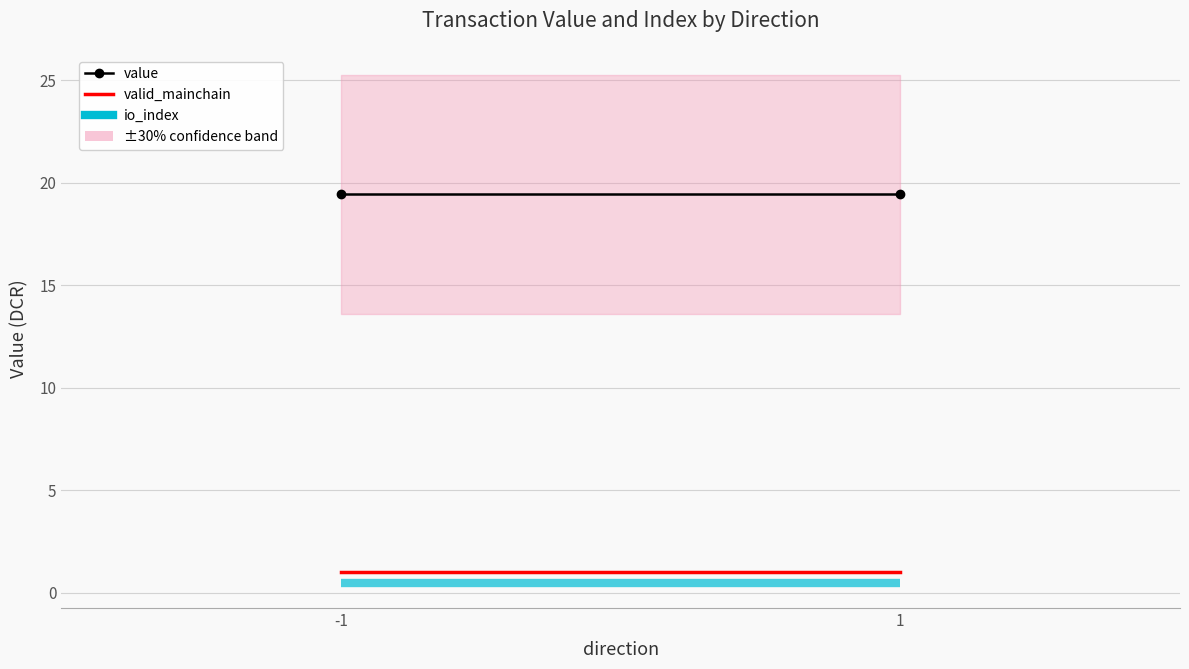

At -1, list the series in order from smallest to largest.

io_index, valid_mainchain, value